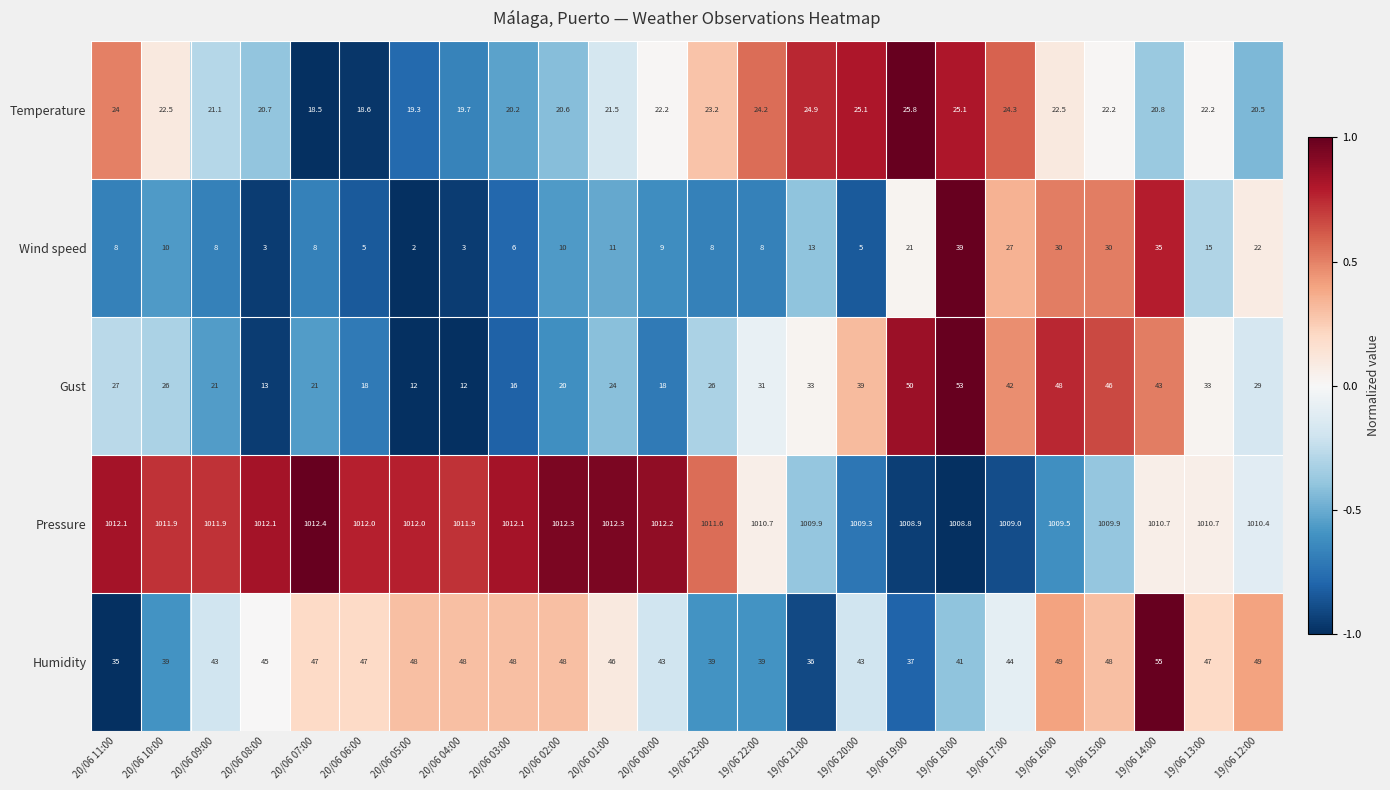

How many values in the Pressure series are below 1011?

11